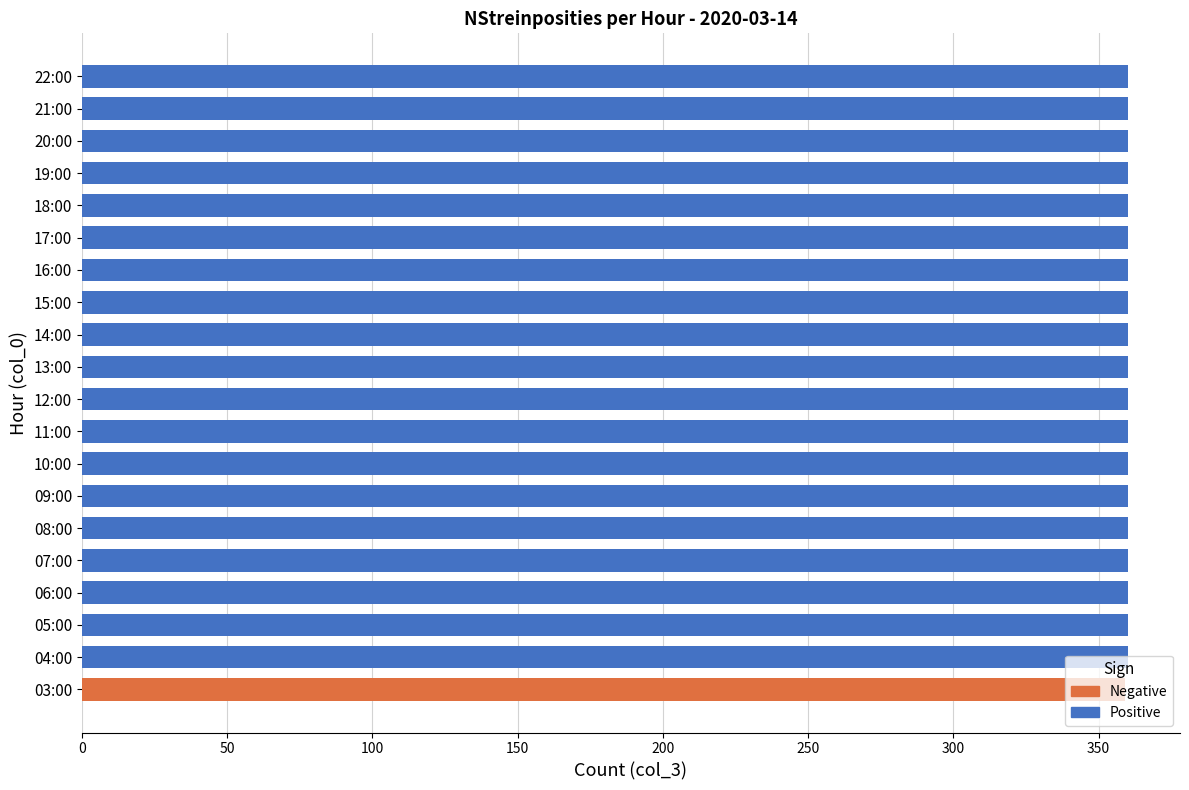

What is the label of the 9th bar from the left?

11:00